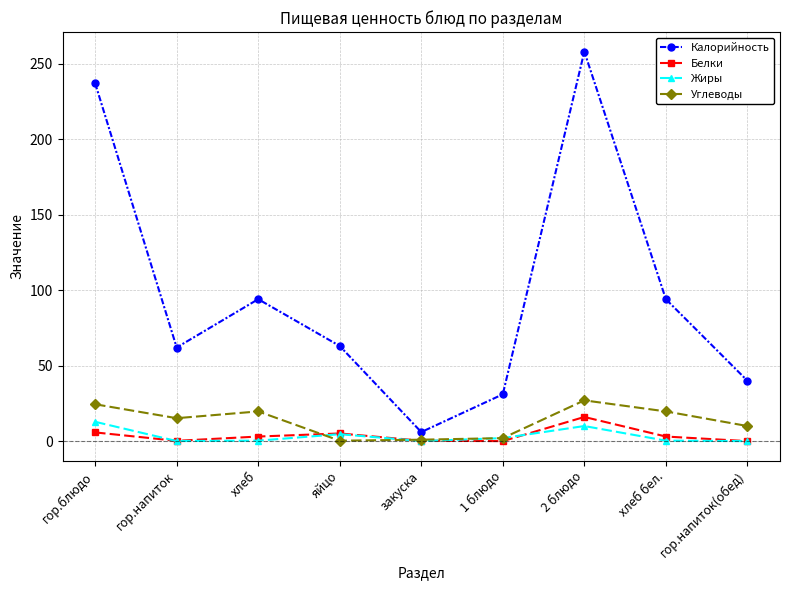

What is the average value of the Жиры series?

3.3